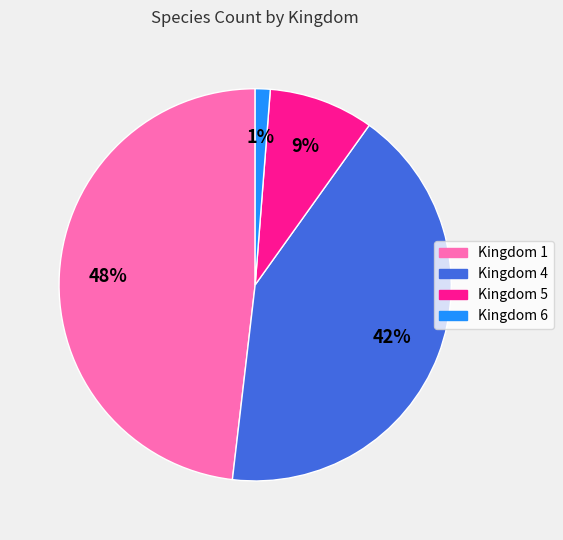

Does Kingdom 6 account for over 50% of the chart?

No